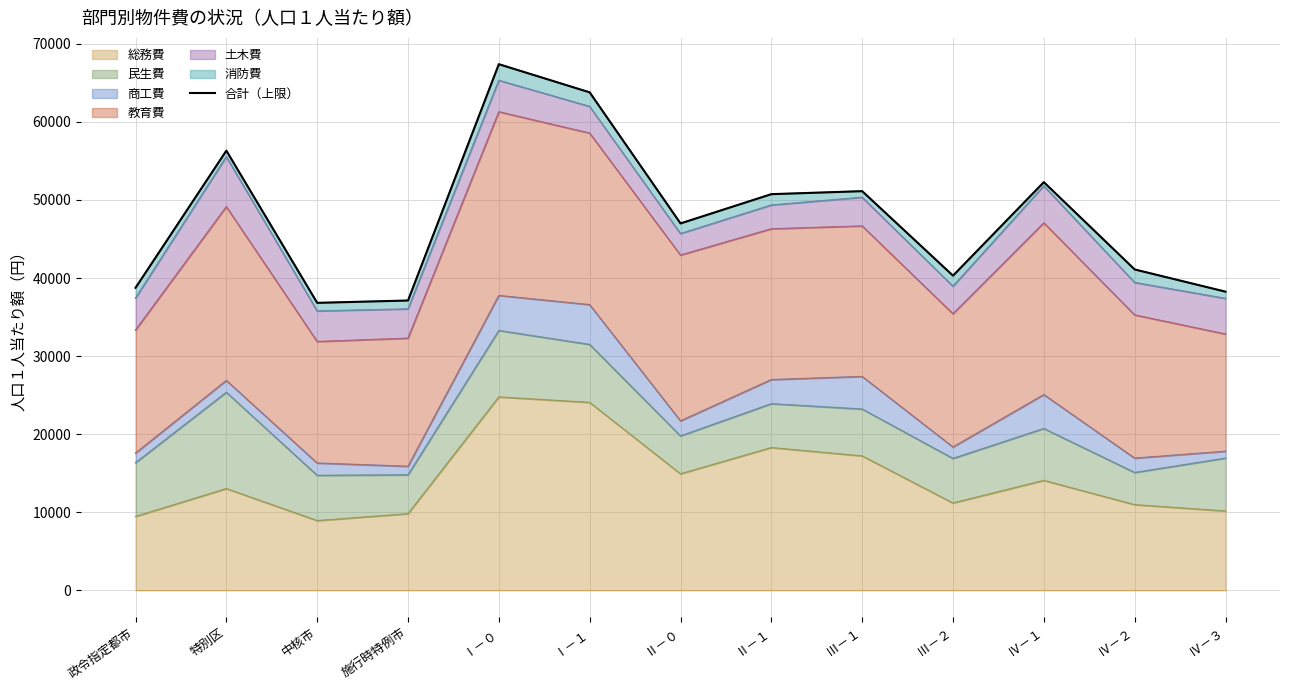

Approximately how many times larger is the value at Ⅰ－１ compared to Ⅲ－２?

1.6